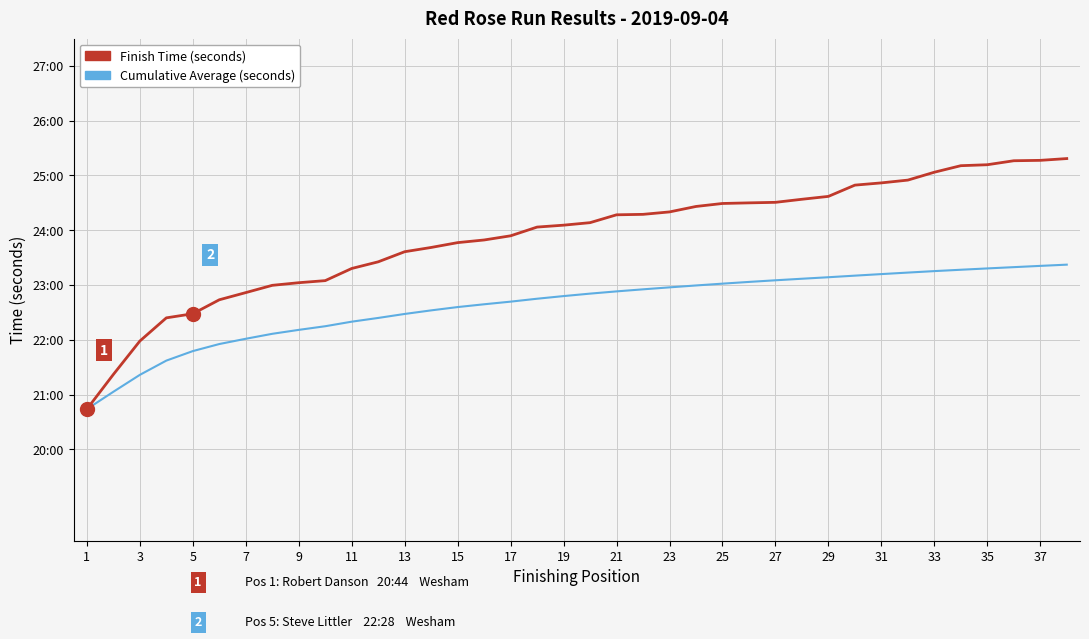

Which series has the largest total across all categories?

Finish Time (seconds)